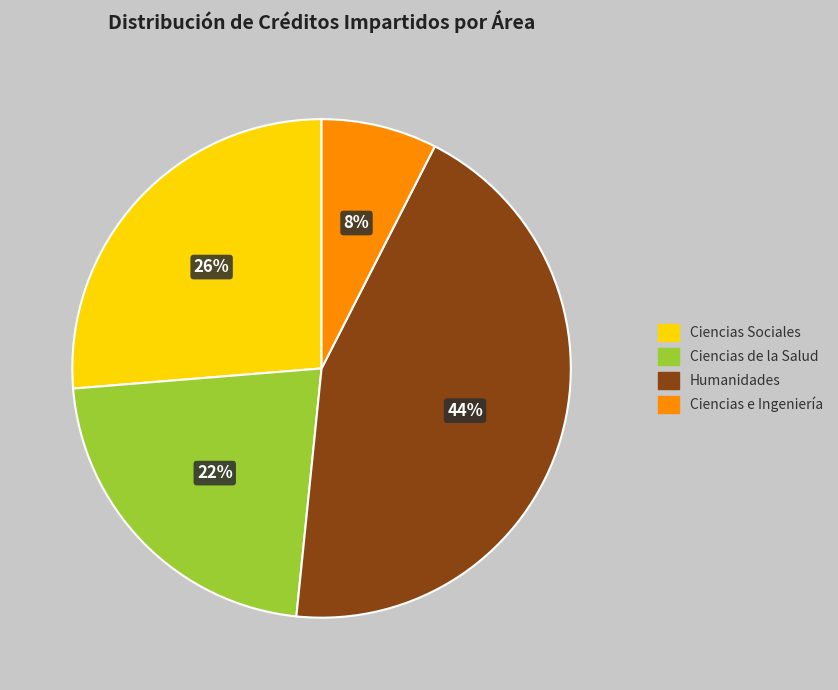

Do Humanidades and Ciencias Sociales together represent more than half of the pie?

Yes